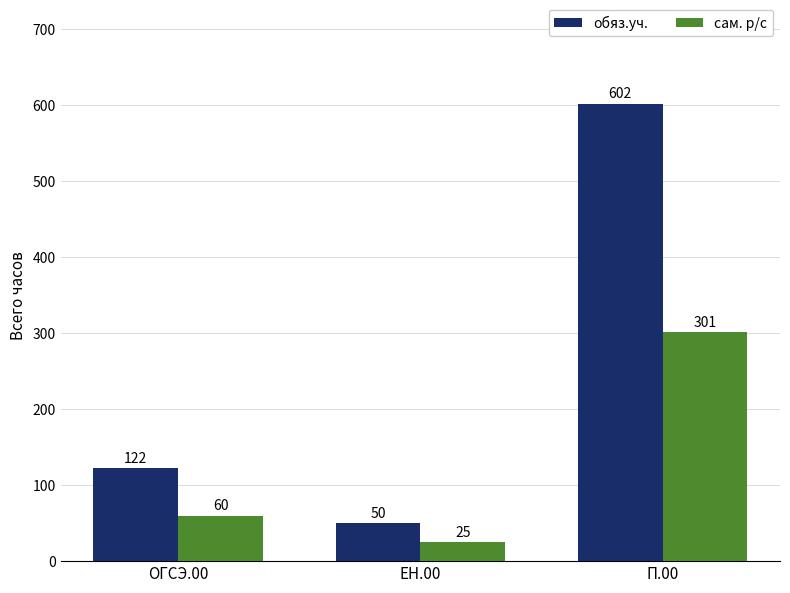

What is the average value of the сам. р/с series?

129